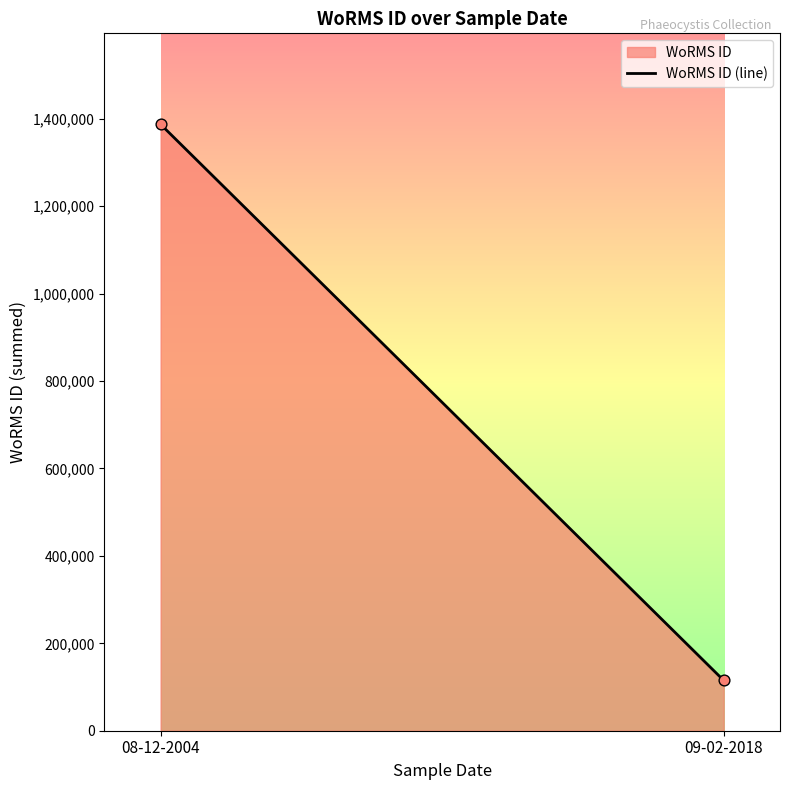

What is the average Y value?

751243